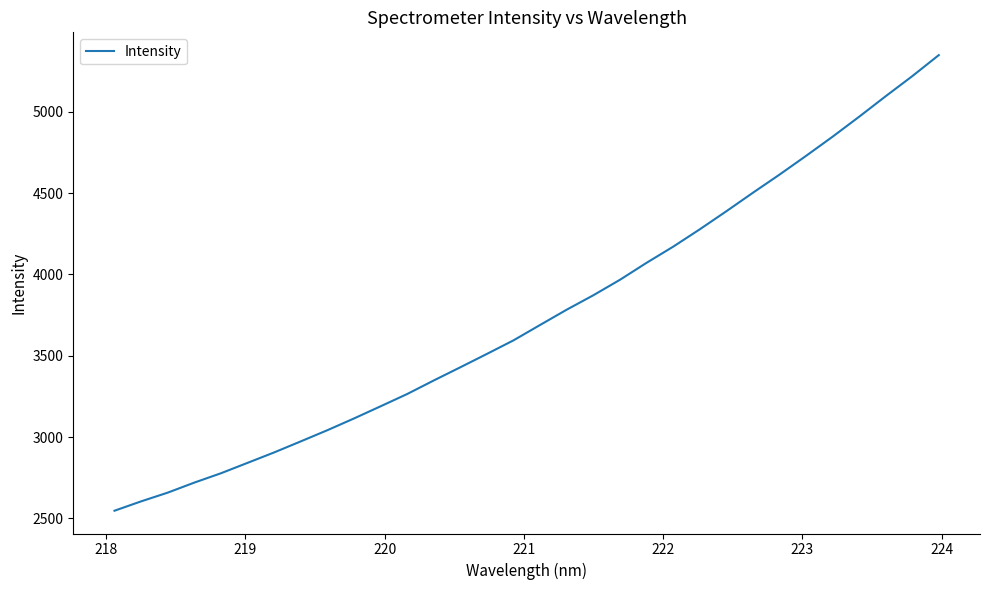

What is the sum of all values?

120069.9